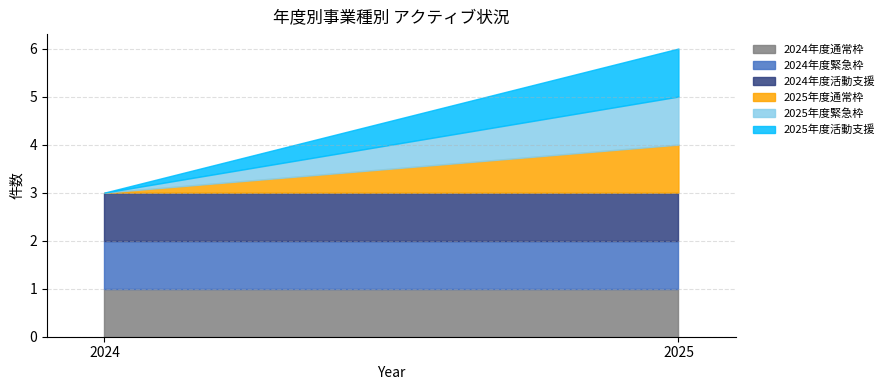

Does the chart have visible grid lines?

Yes